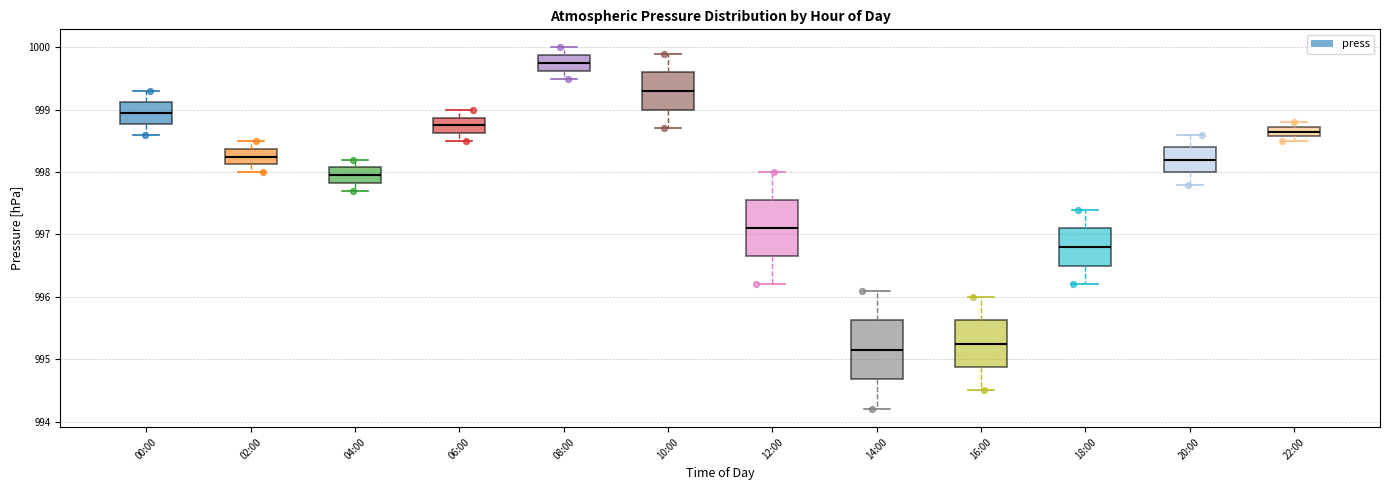

Where does the median line of the box for 00:00 sit on the y-axis? The values are not printed on the chart, so give them approximately, as read against the axis.

999.0